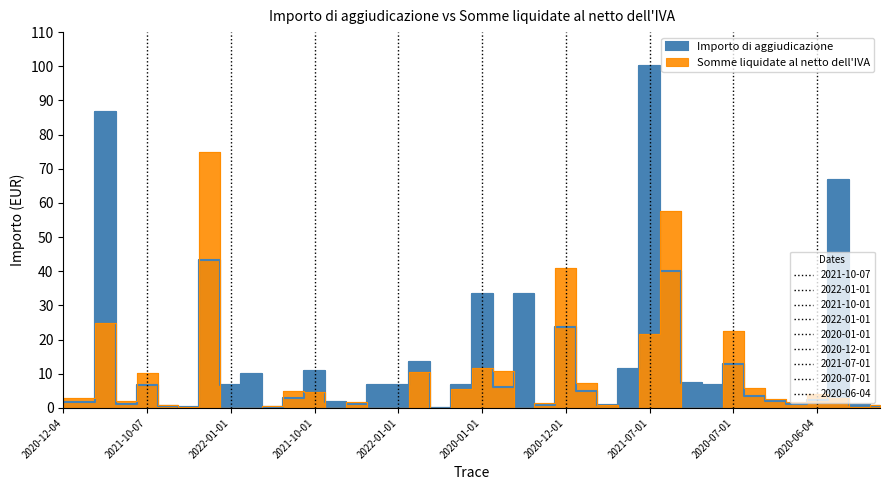

How many values in the Importo di aggiudicazione series exceed 6?

21